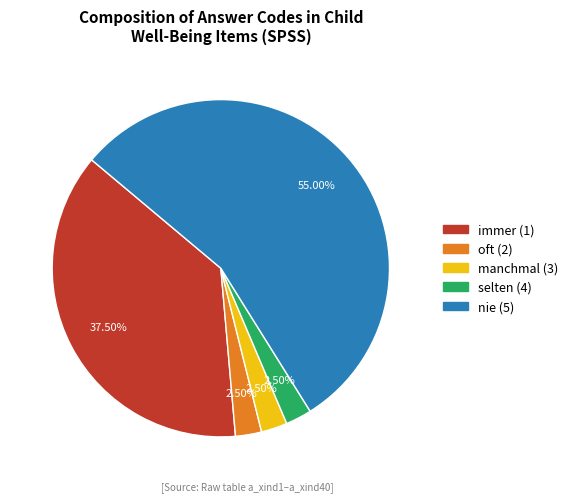

Is there a majority slice in this chart?

Yes